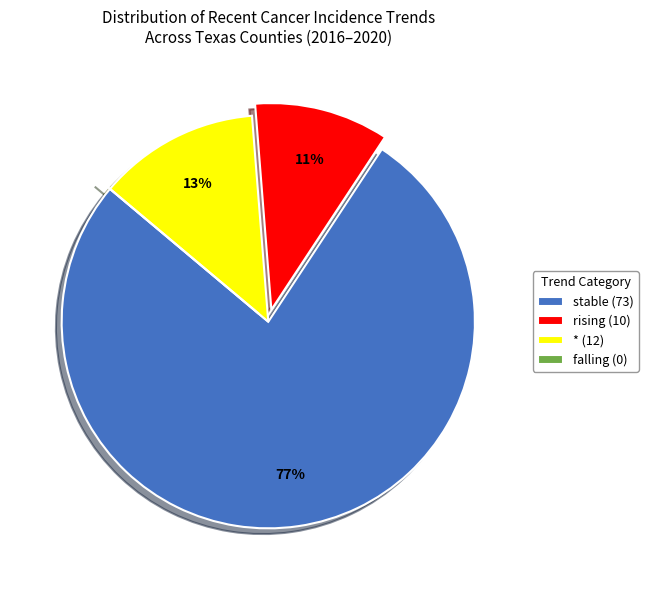

Does any single category account for the majority?

Yes